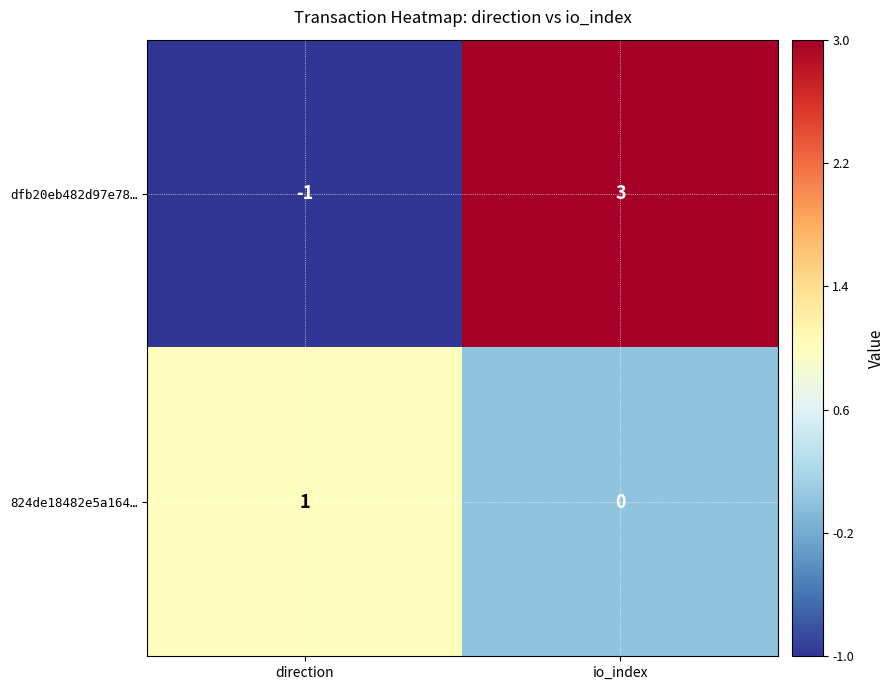

Rank the series by their maximum value, from highest to lowest.

dfb20eb482d97e78…, 824de18482e5a164…